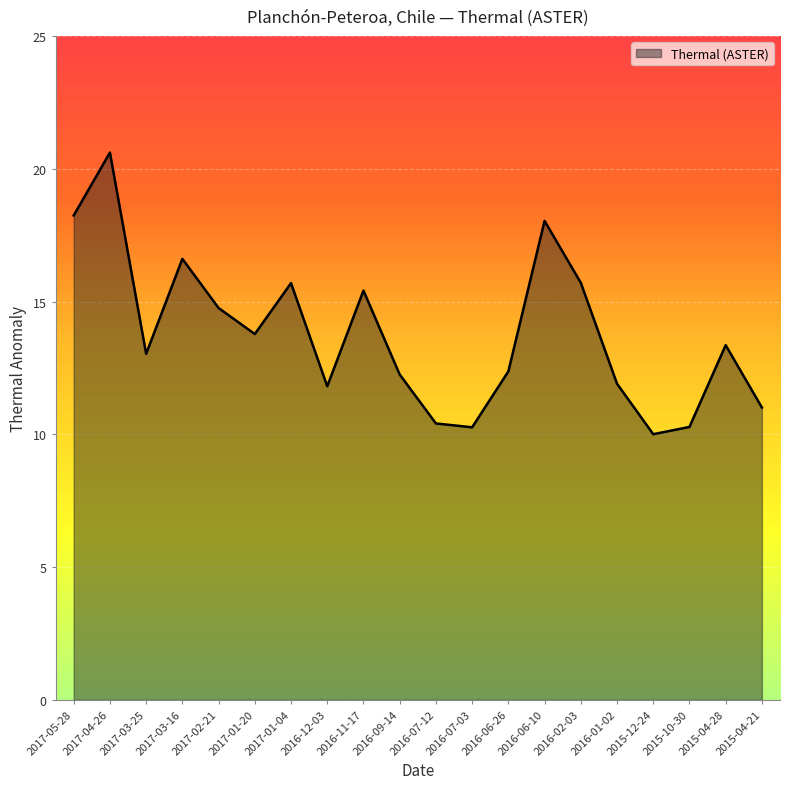

What is the difference between the second highest and minimum values?

8.2